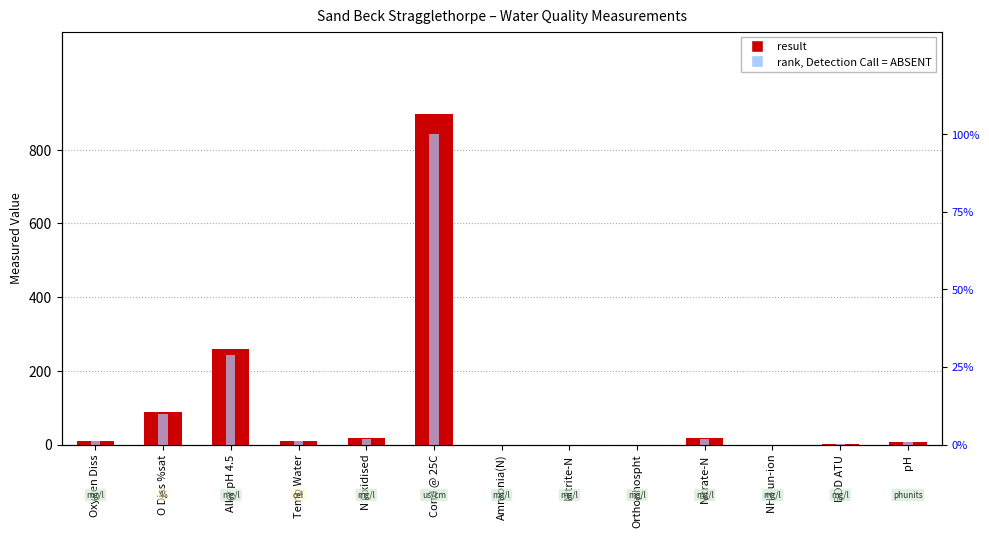

What is the value of the rank, Detection Call = ABSENT bar at the 10th from the left?

1.9